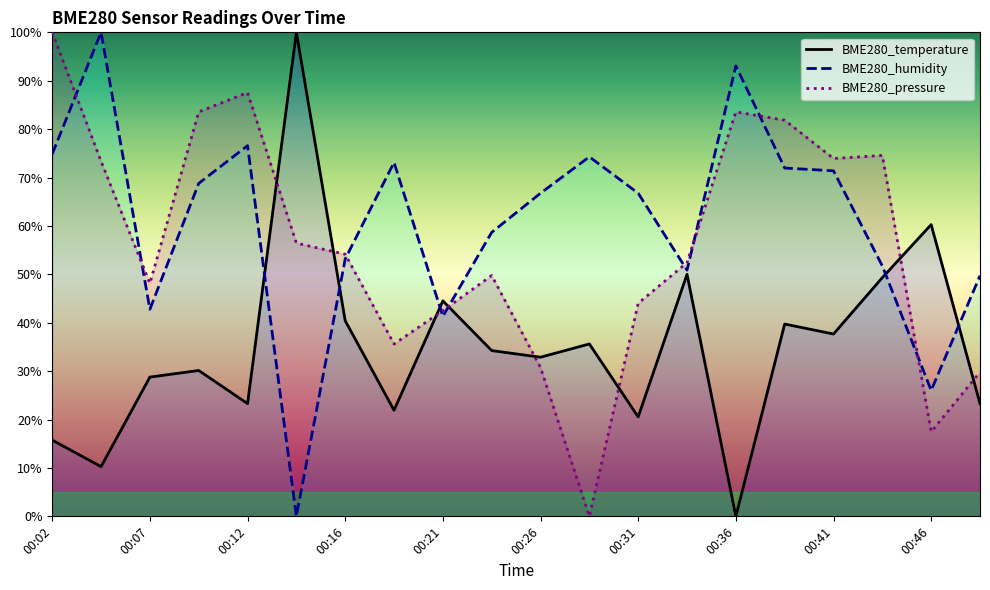

List the series in order of their overall mean, highest first.

BME280_humidity, BME280_pressure, BME280_temperature